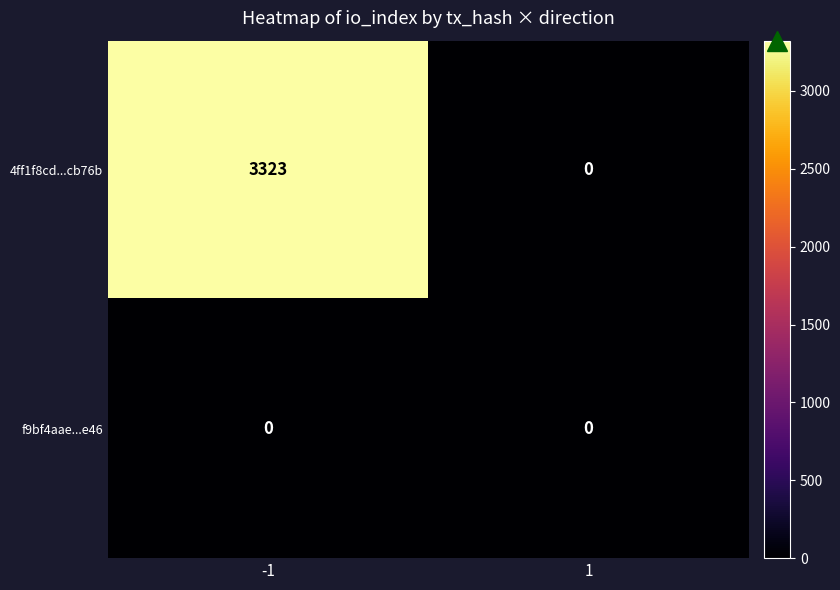

Reading right to left, list all the values displayed in this chart.

4ff1f8cd...cb76b: 0	3323
f9bf4aae...e46: 0	0